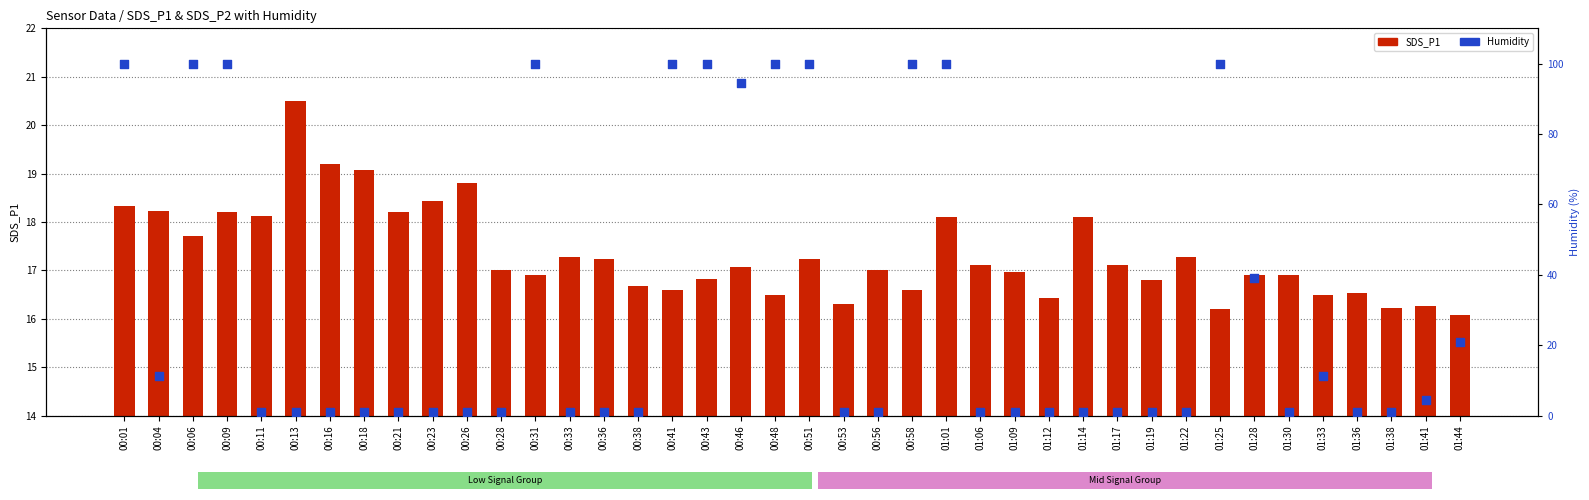

What are all the series names shown in the legend?

SDS_P1, Humidity